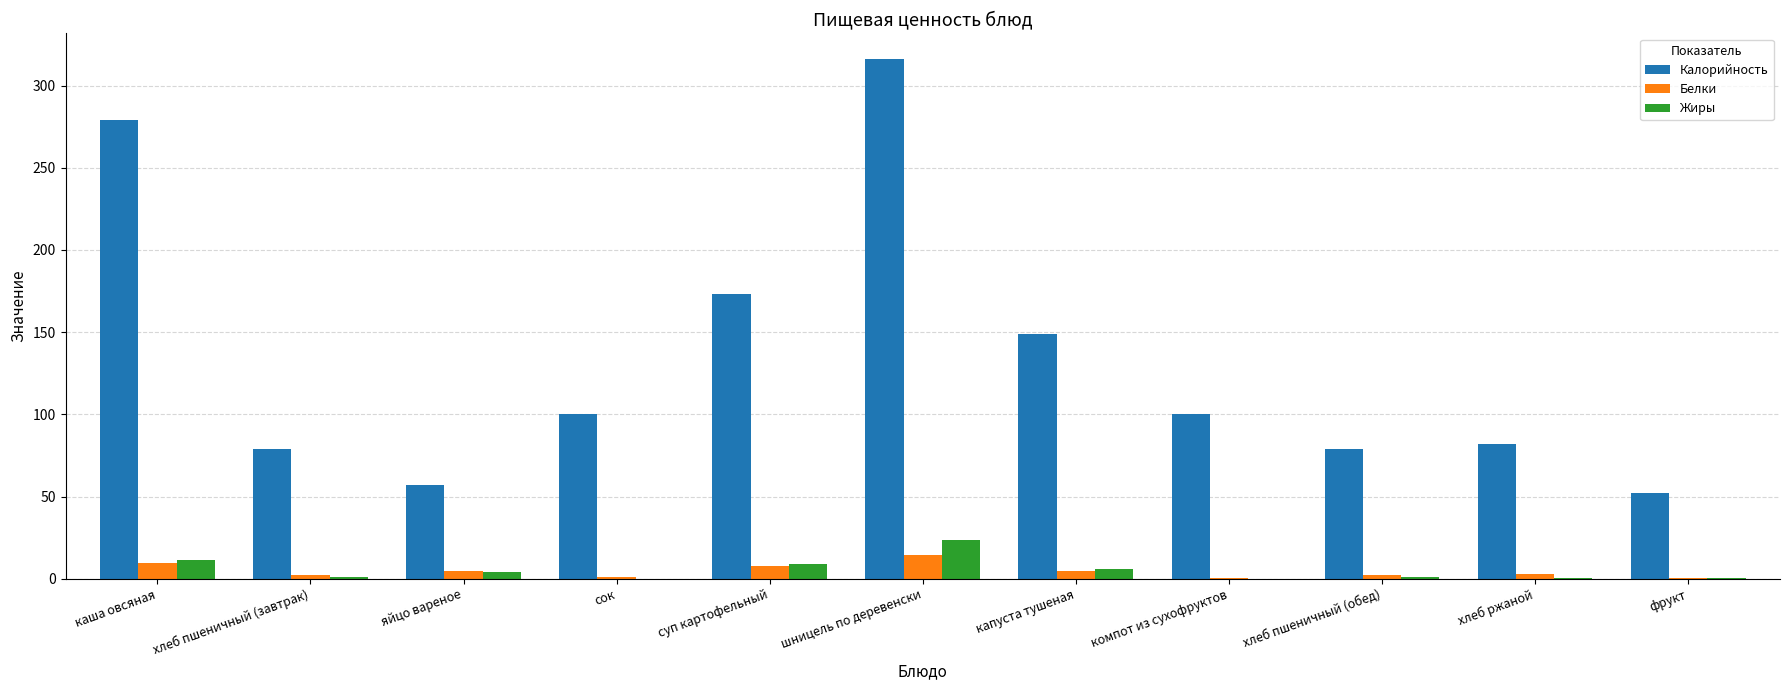

Which series has the largest total across all categories?

Калорийность